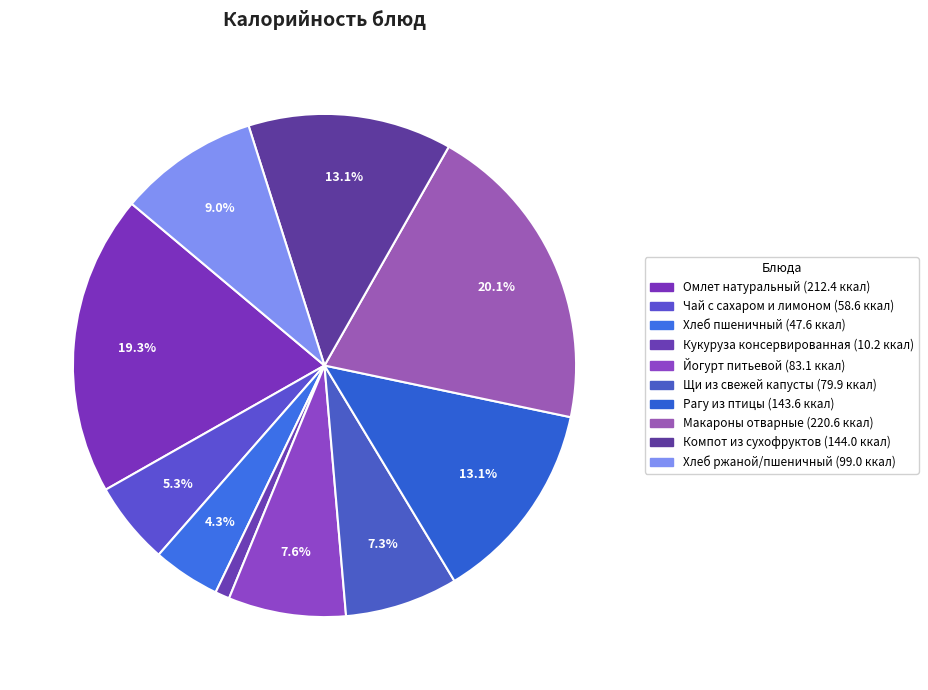

Does Рагу из птицы account for over 50% of the chart?

No